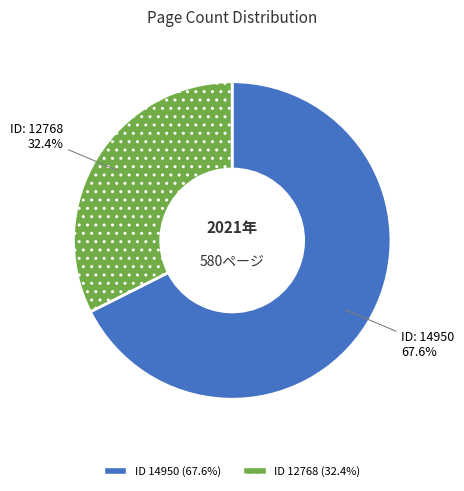

Rank the categories by value from highest to lowest.

14950, 12768